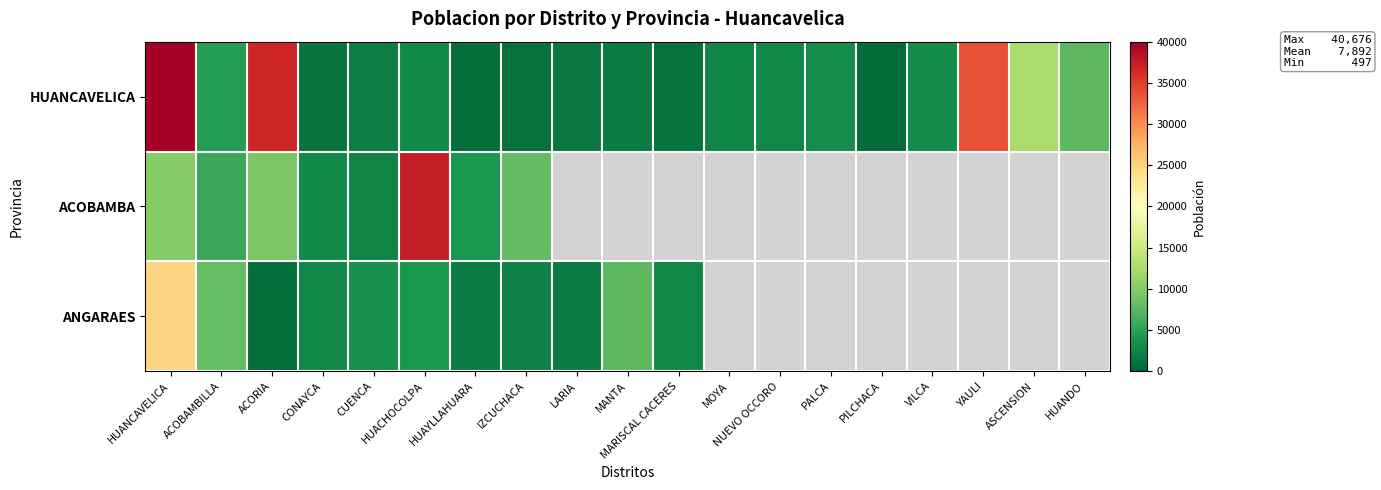

List the series in order of their overall mean, lowest first.

ANGARAES, ACOBAMBA, HUANCAVELICA